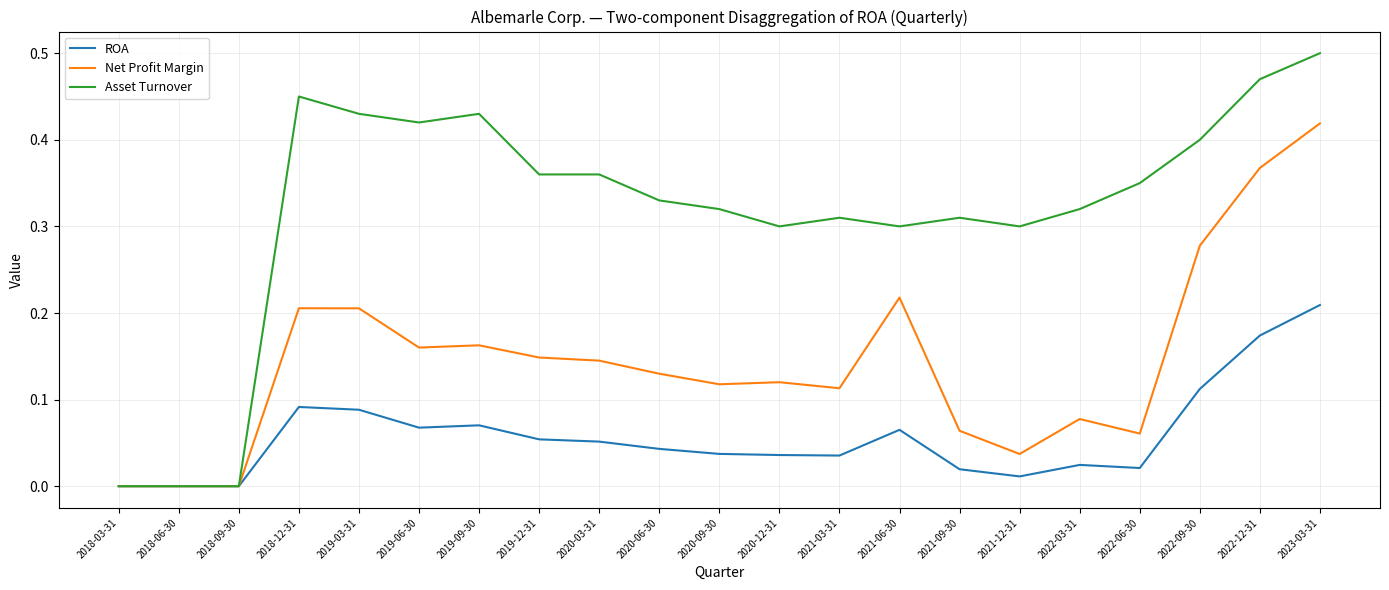

Which series has the largest range (max minus min)?

Asset Turnover